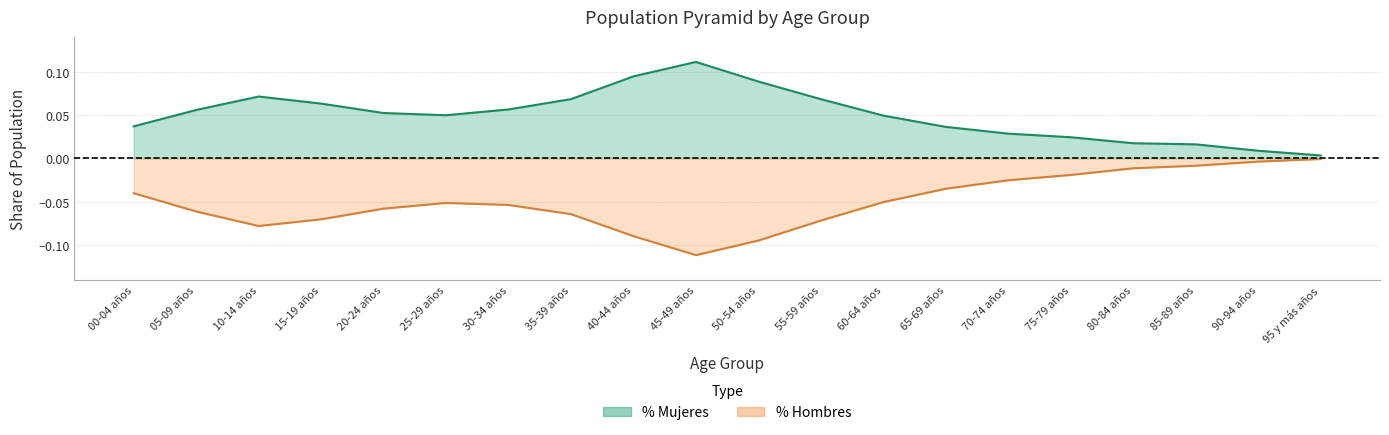

At which category does % Mujeres reach its first local peak?

10-14 años